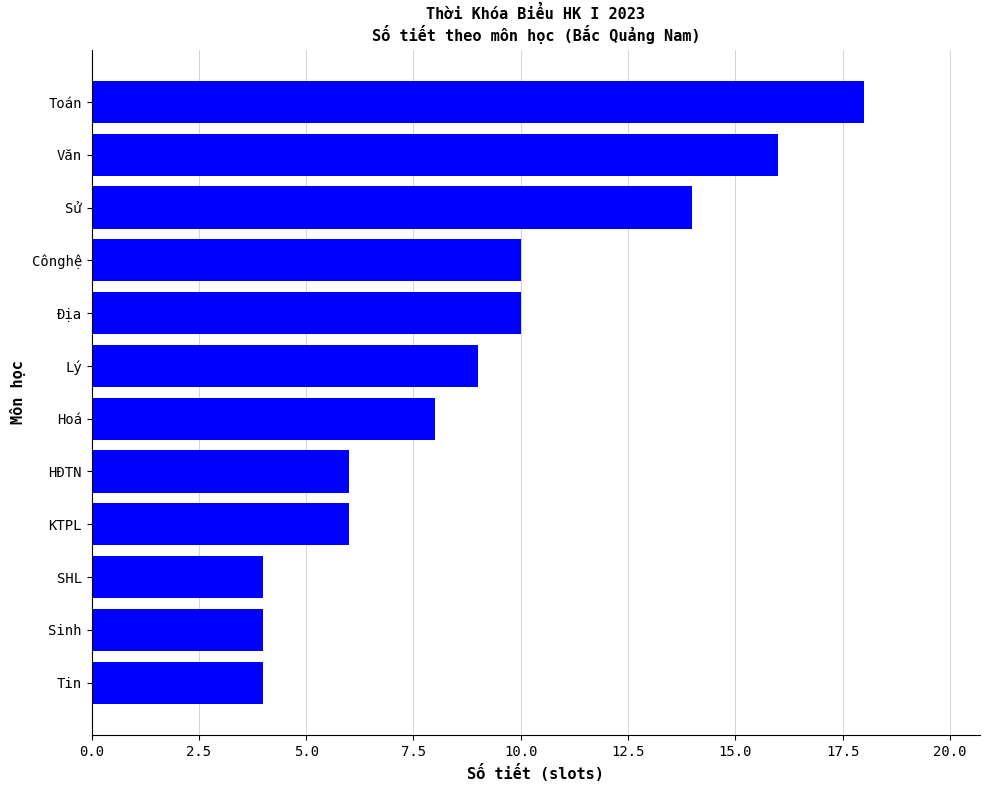

Approximately how many times larger is the value at Toán compared to Cônghệ?

1.8